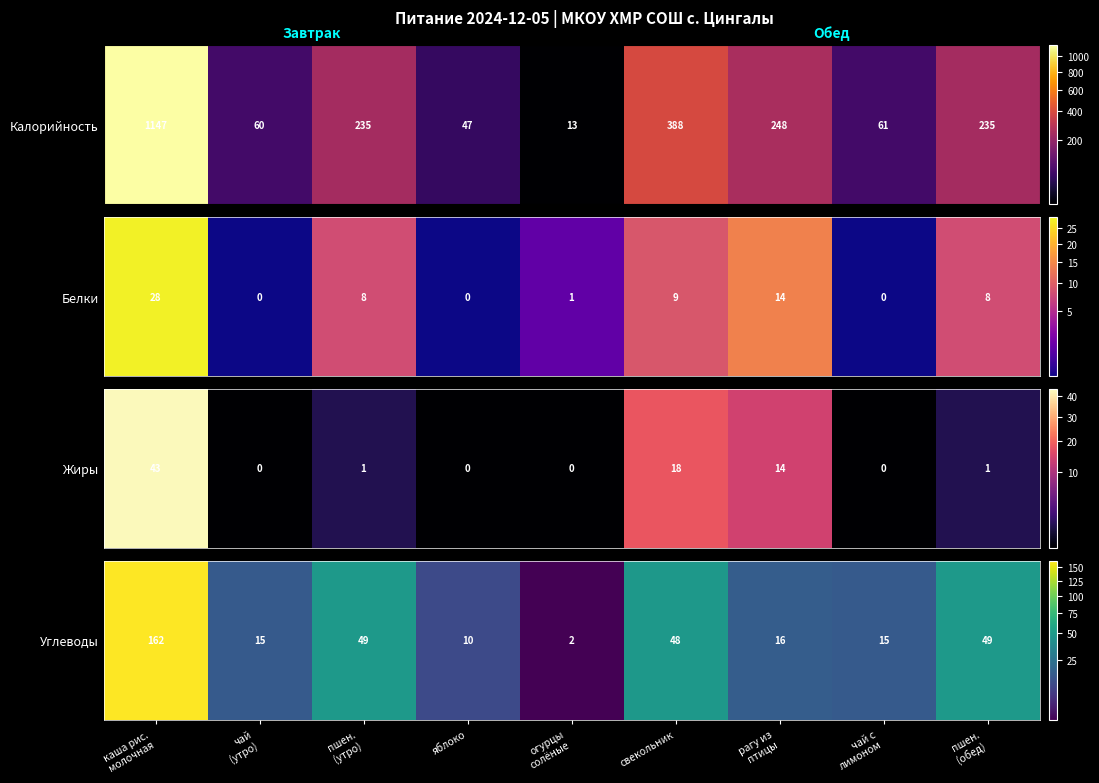

What is the sum of the values at огурцы
солёные and яблоко?

12